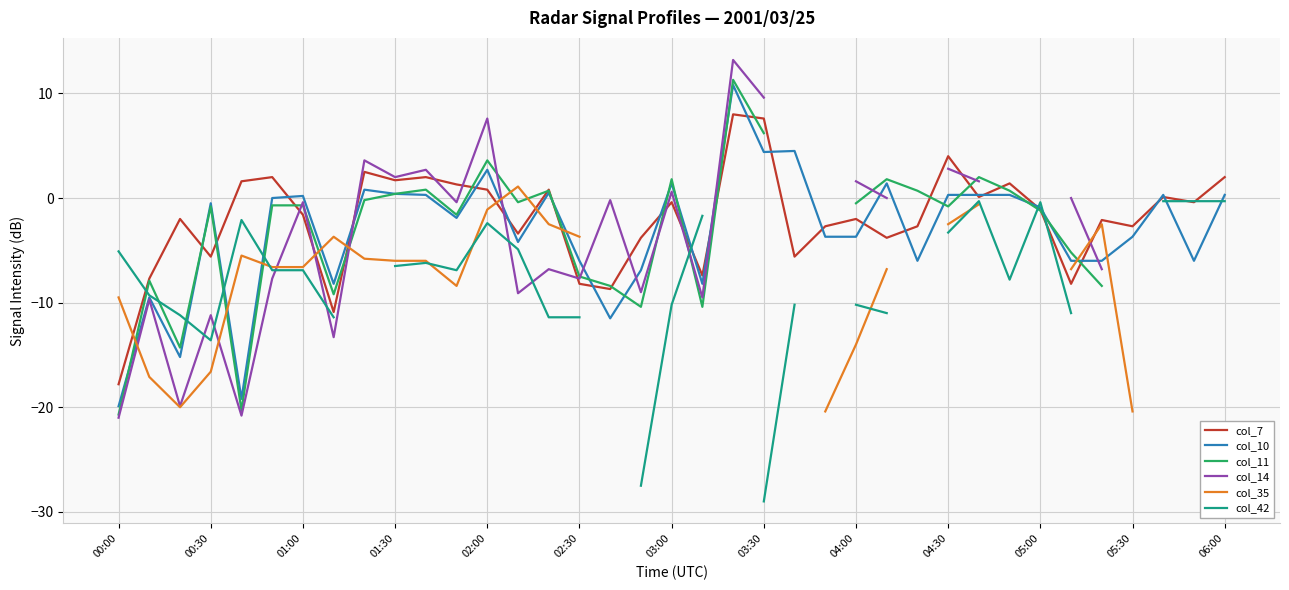

What position from the left is 23?

24